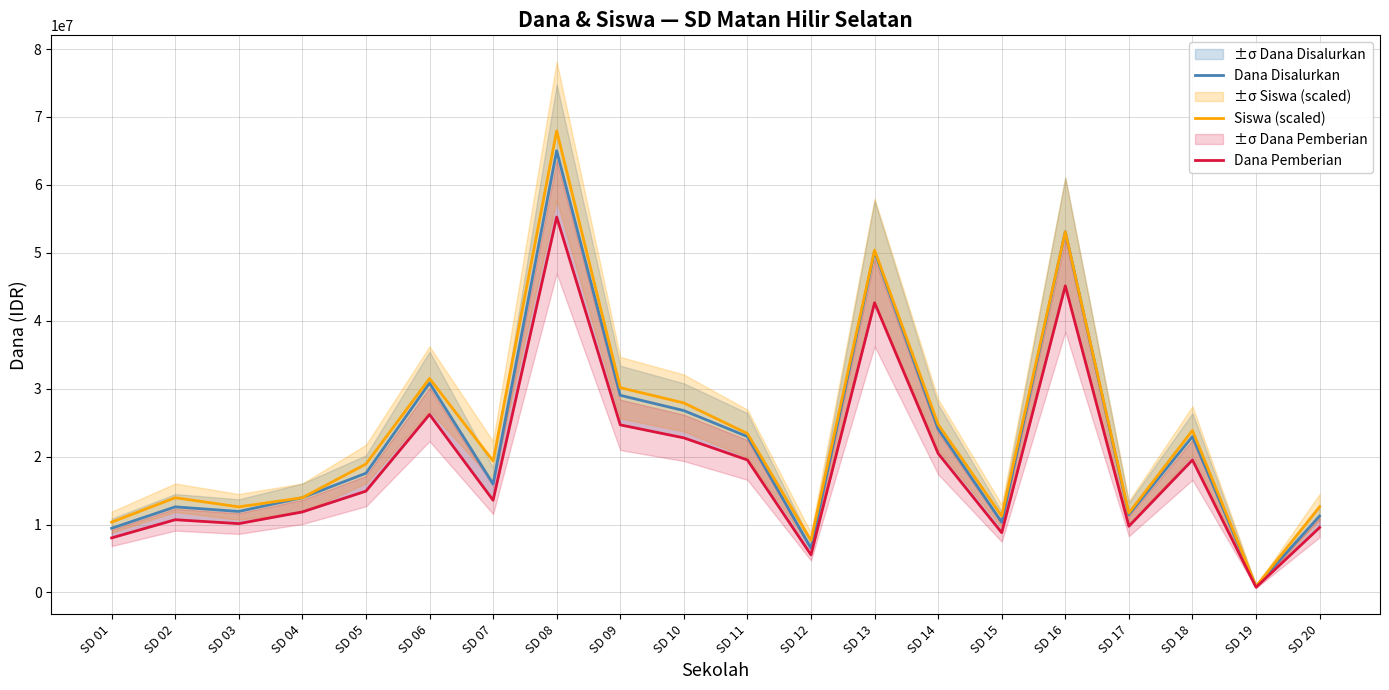

Where is the first local minimum for Siswa (scaled)?

SD 03